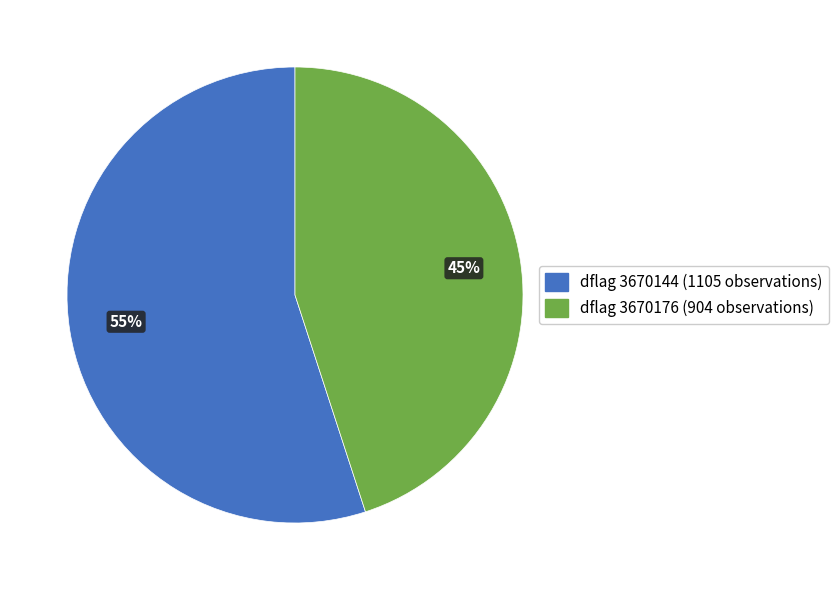

Does any single category account for the majority?

Yes